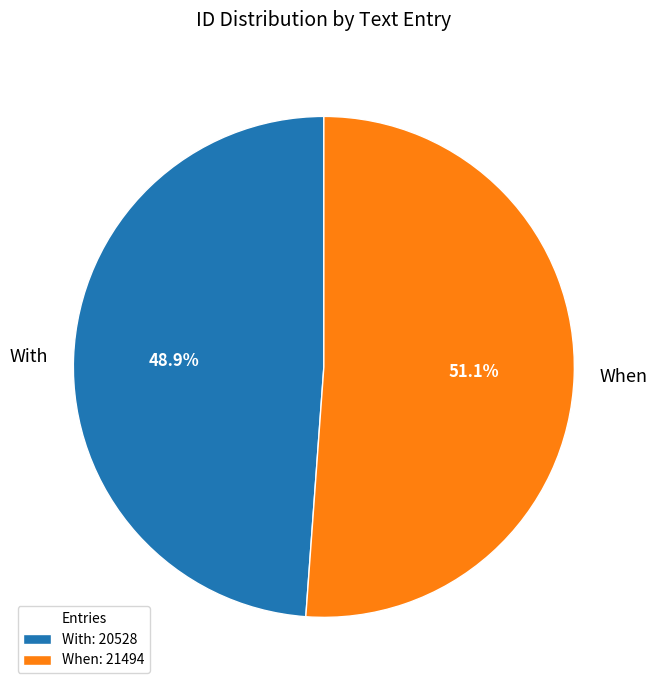

Which has a higher value, When or With?

When